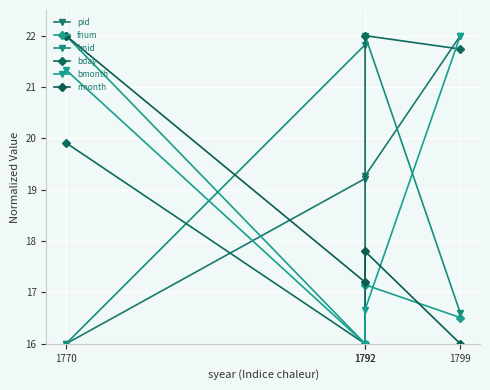

Where is pid nearest to the value 19?

1792